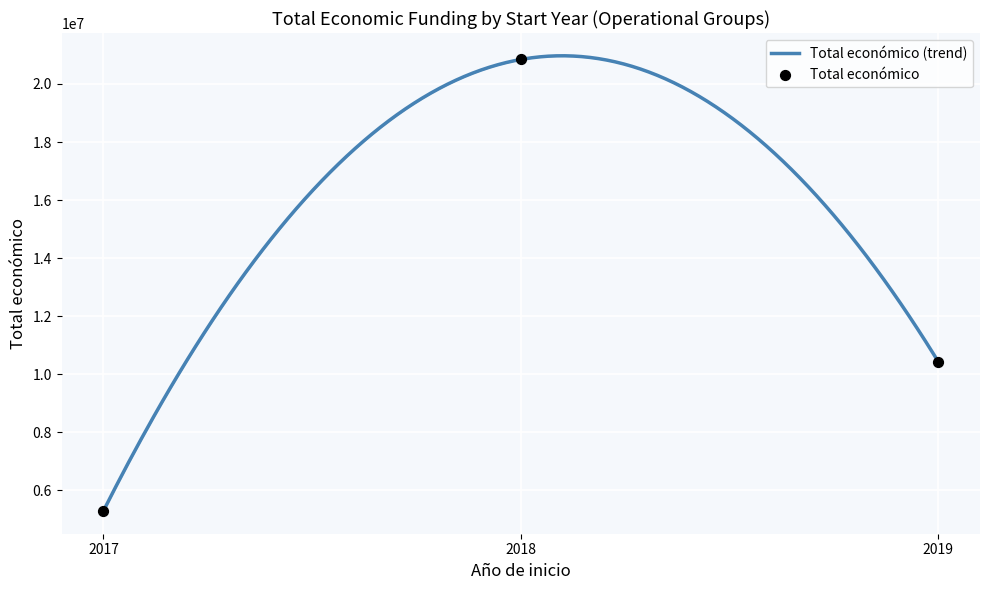

What is the maximum value for Total económico (trend)?

20969956.7